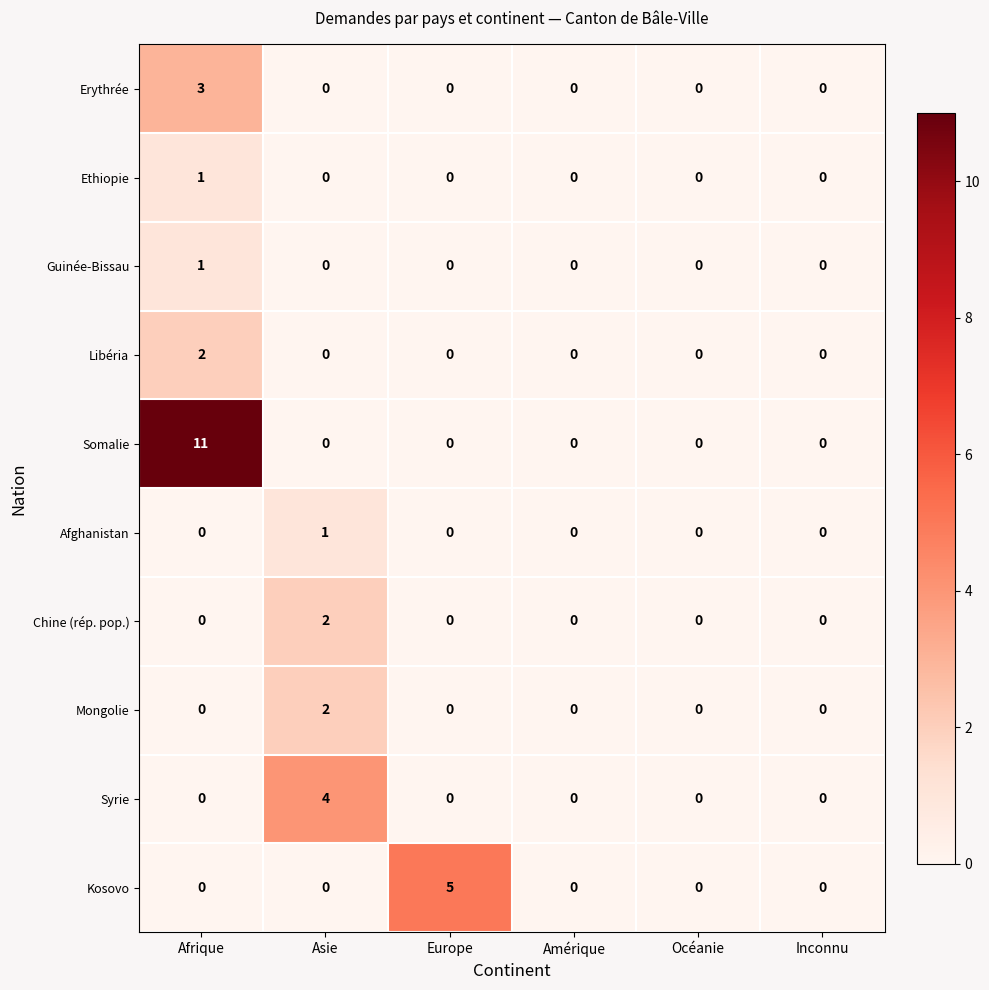

What is the greatest value displayed?

11